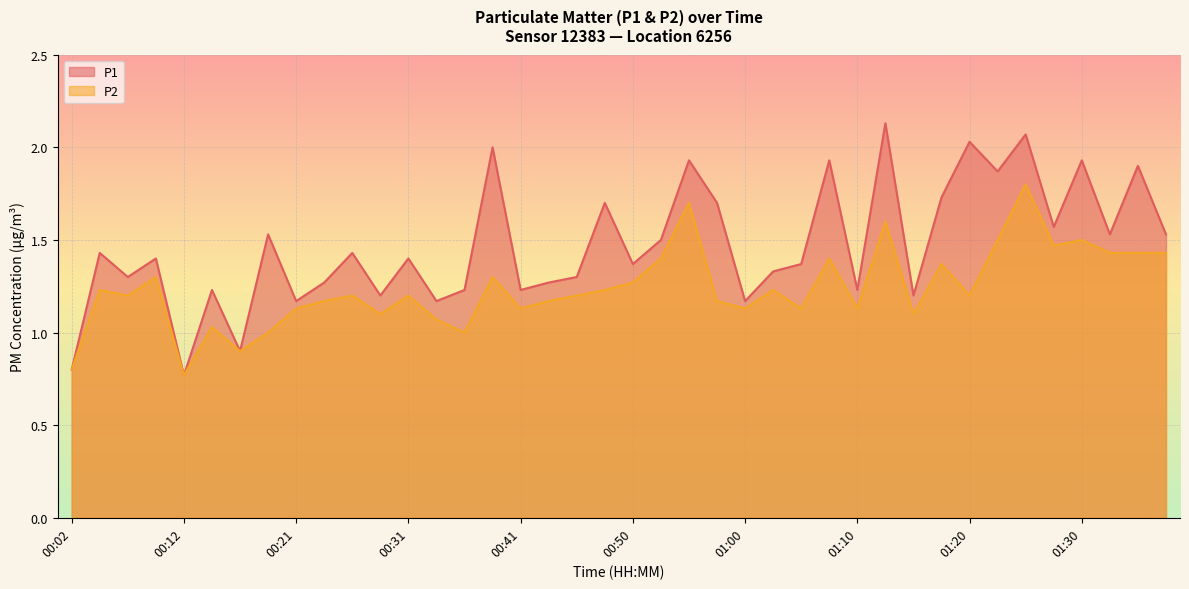

How many data points in P1 are less than 1?

3